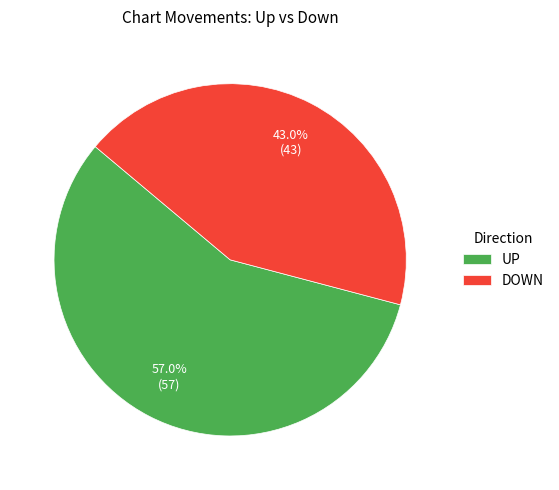

Do DOWN and UP together represent more than half of the pie?

Yes